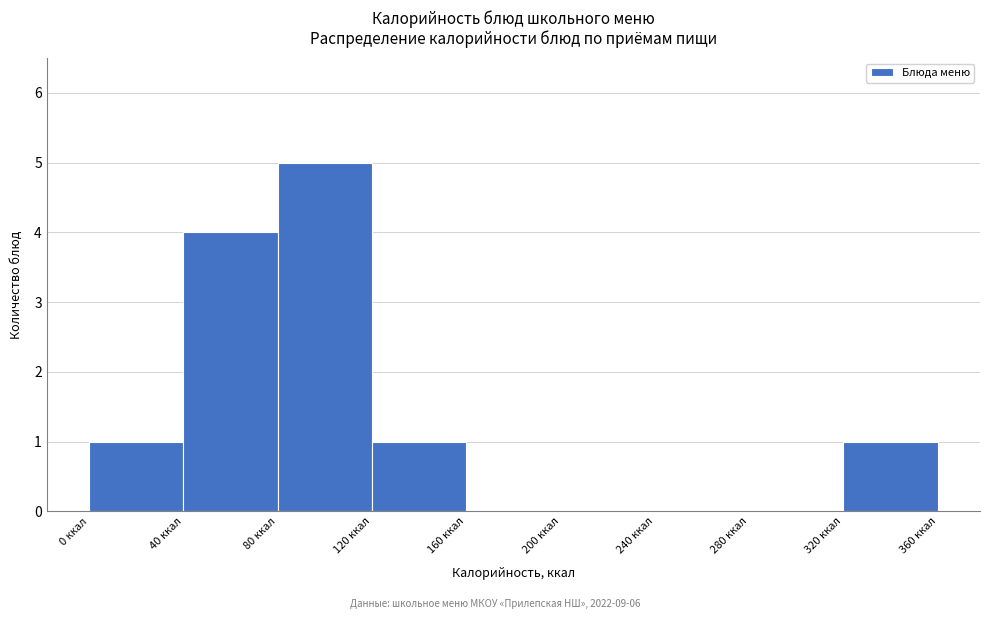

Which range on the x-axis has the tallest bar?

80 to 120